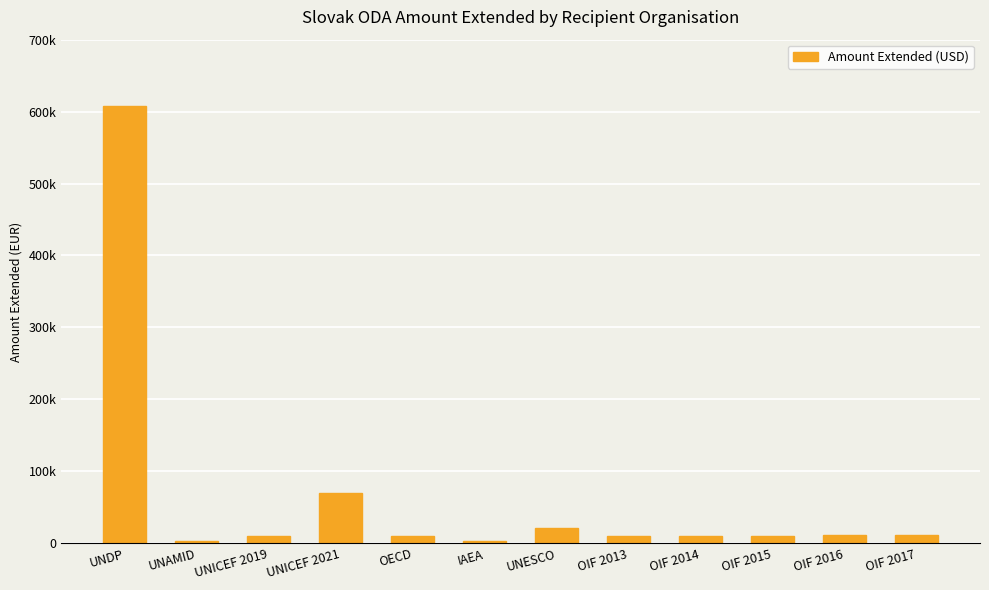

What is the maximum value shown in the chart?

607144